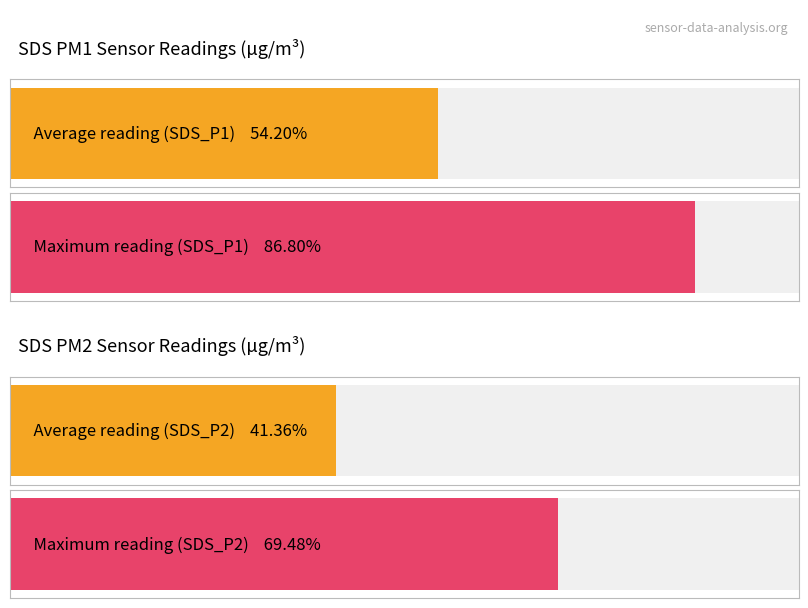

The SDS_P1 series shows 2.7 at 00:17. True or false?

False